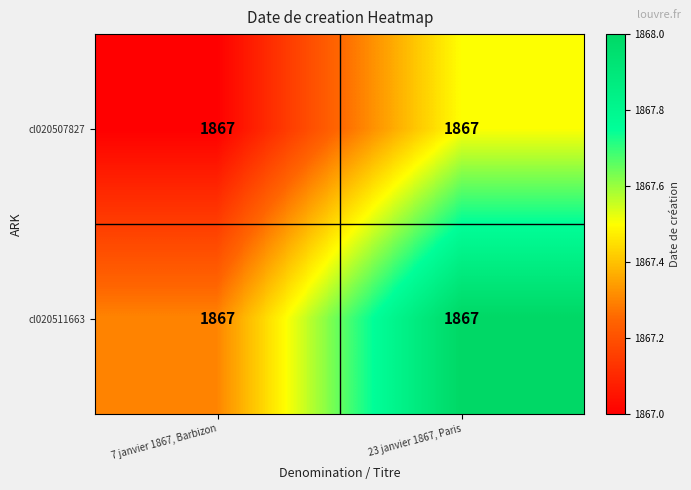

Which category has the lowest value across all series?

7 janvier 1867, Barbizon